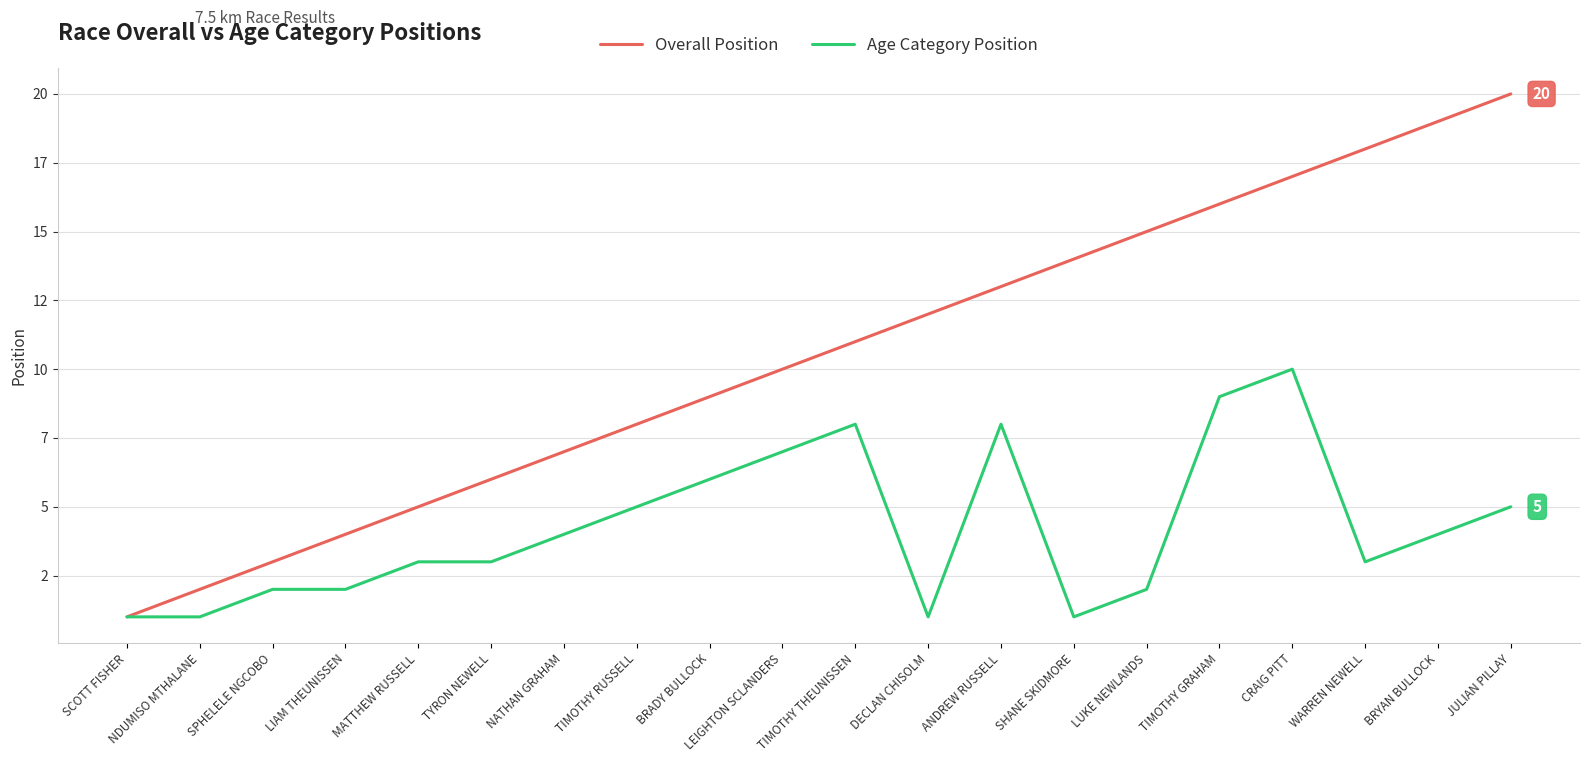

Does the chart have visible grid lines?

Yes